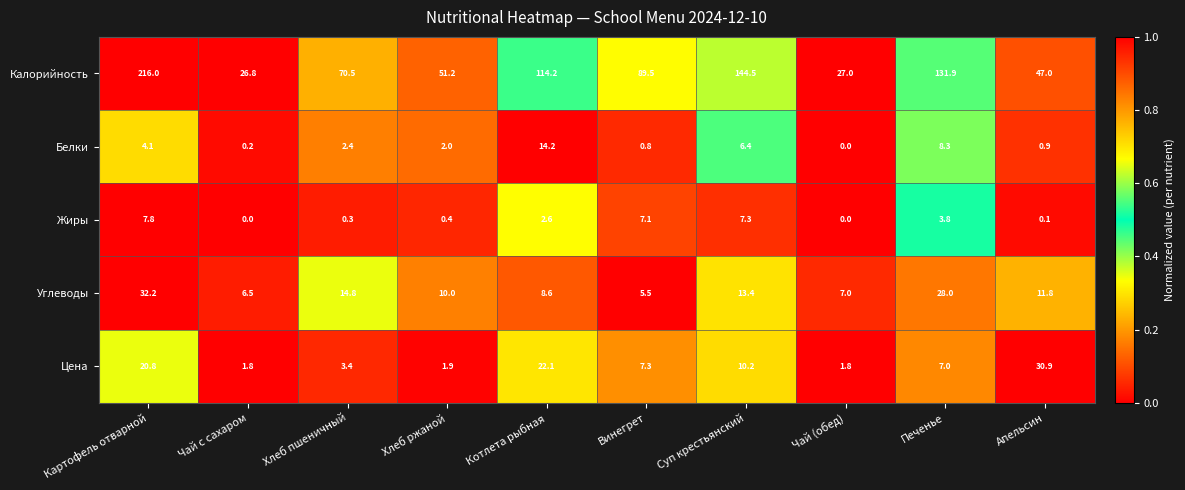

The Белки series shows -8.9 at Чай (обед). True or false?

False